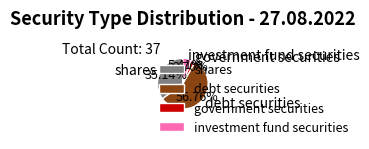

Which category has the smallest portion of the pie?

government securities